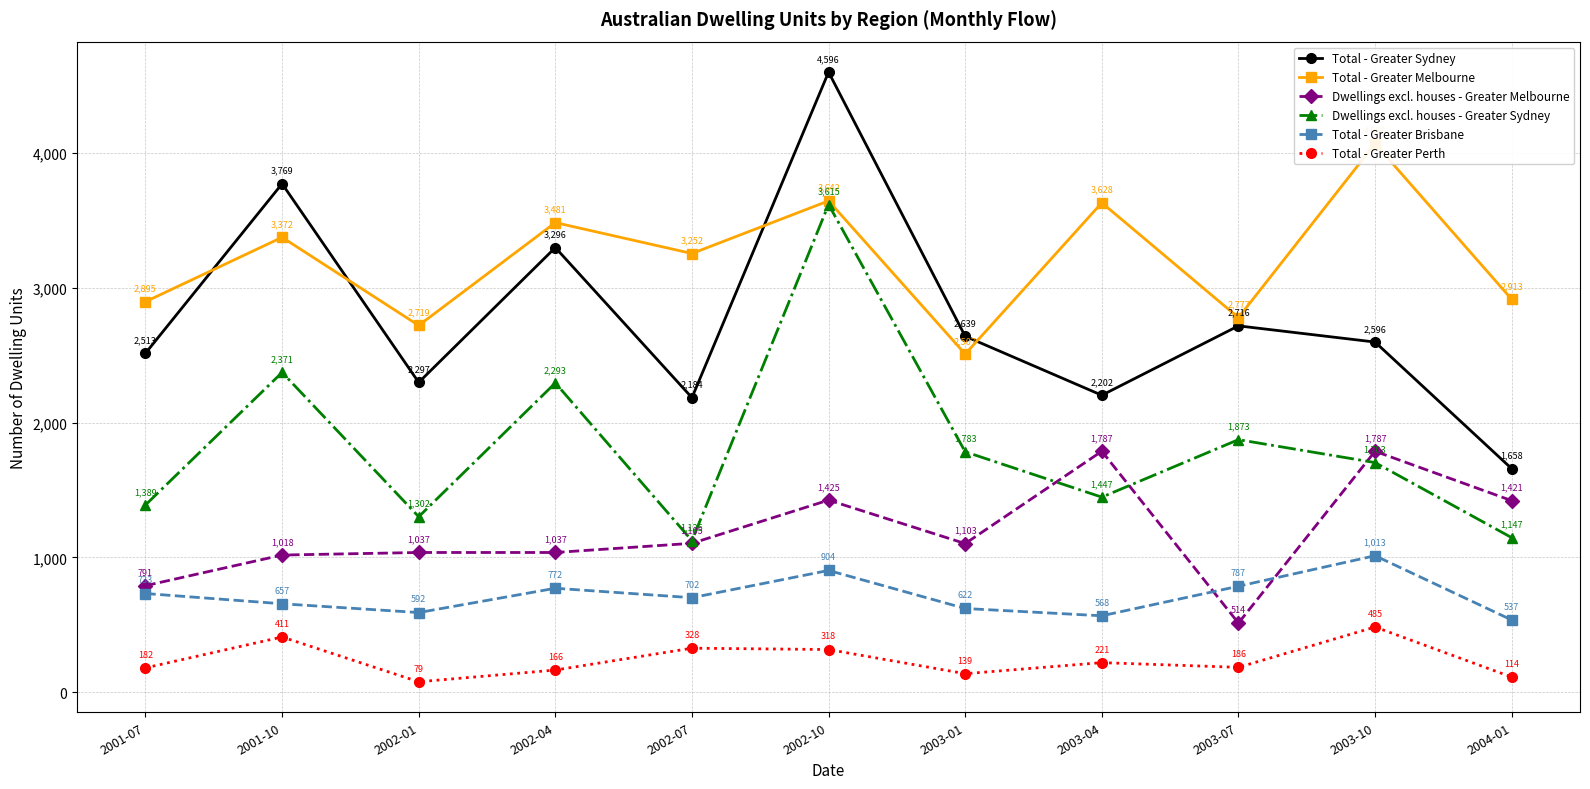

Which series has the largest total across all categories?

Total - Greater Melbourne